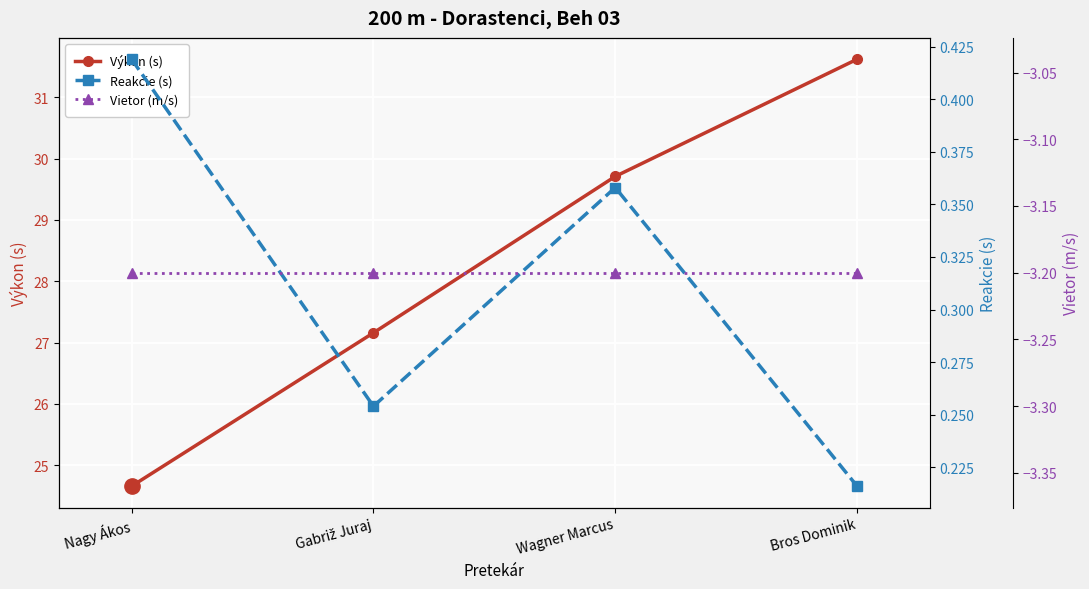

List the series in order of their peak value, highest first.

Výkon (s), Reakcie (s), Vietor (m/s)